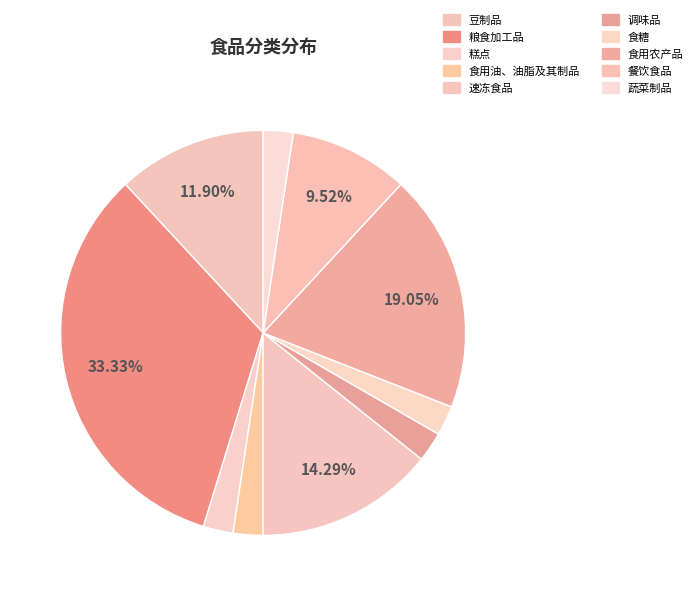

To the nearest percent, what portion does 食用农产品 represent?

19%